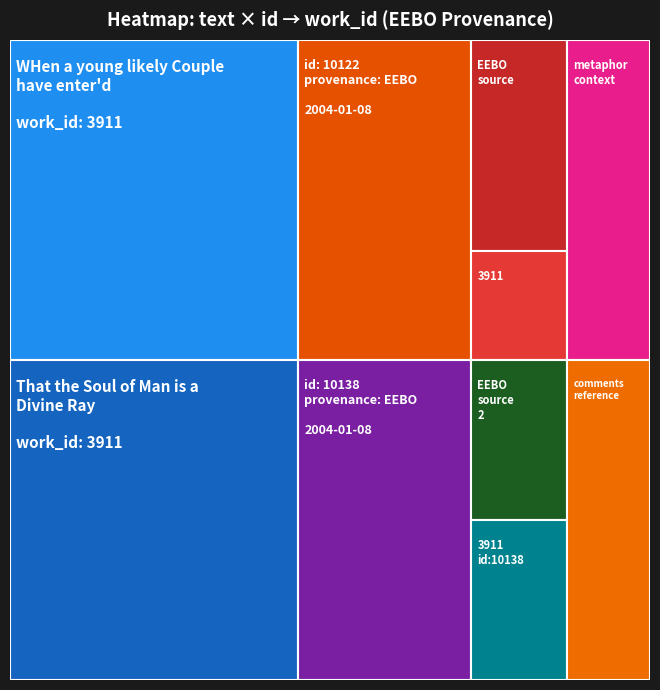

Reading right to left, transcribe all the data shown in this chart.

work_id: That the Soul of Man is a Divine Ray=3911	WHen a young likely Couple have enter'd=3911
id: That the Soul of Man is a Divine Ray=10138	WHen a young likely Couple have enter'd=10122